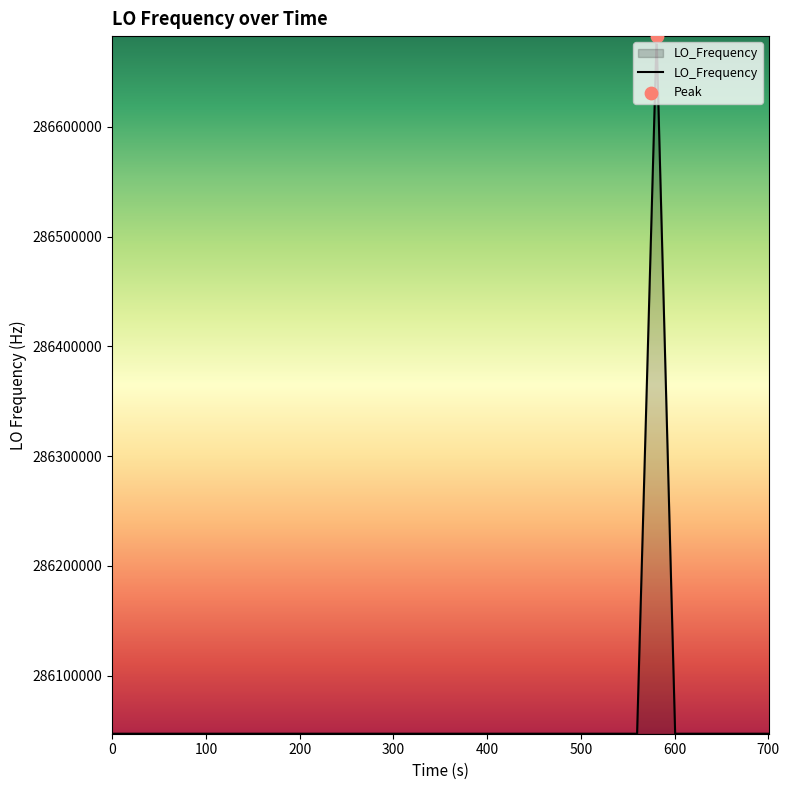

What is the minimum value shown in the chart?

286046999.8